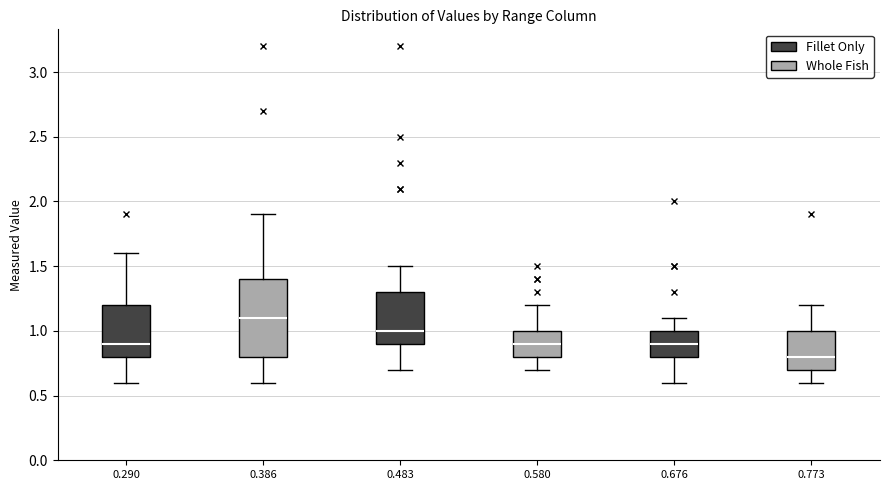

Which box is the tallest, from its lower edge to its upper edge?

0.386